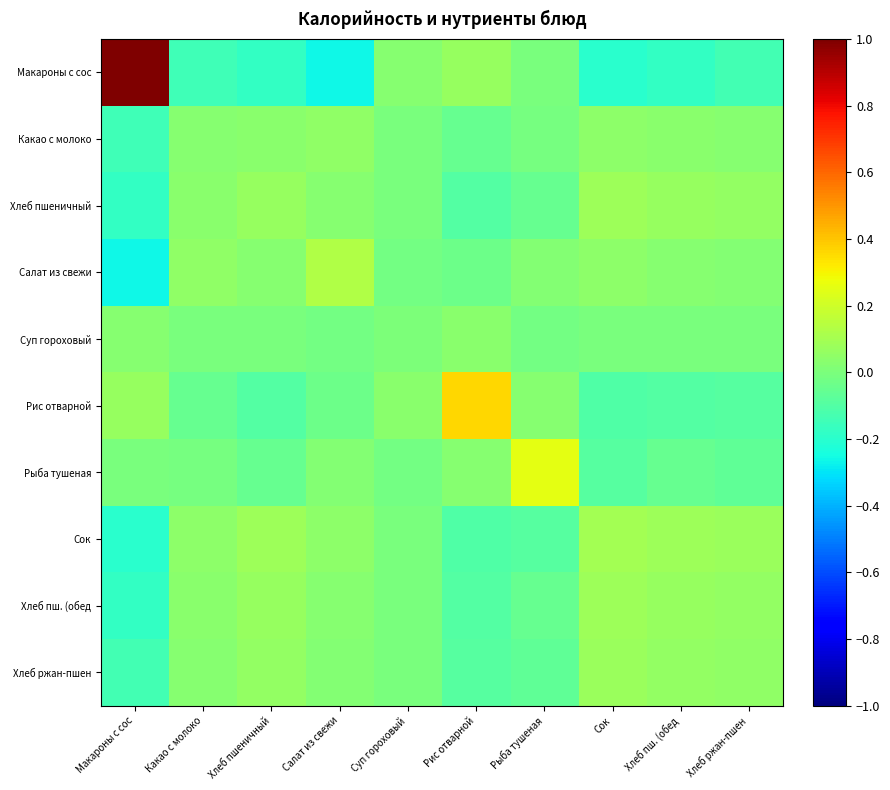

At which category does the chart reach its minimum across all series?

Салат из свежи